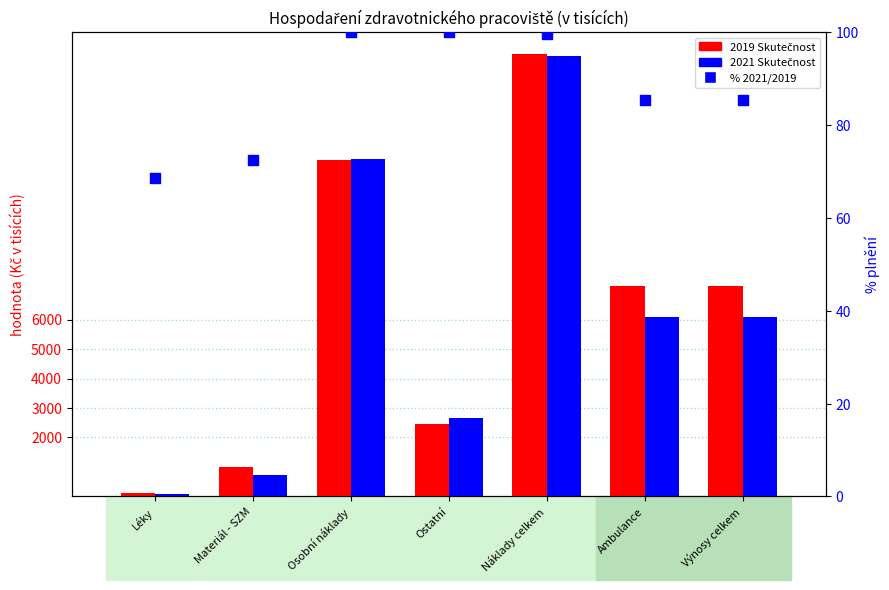

What is the total value across all series at Materiál - SZM?

1802.8